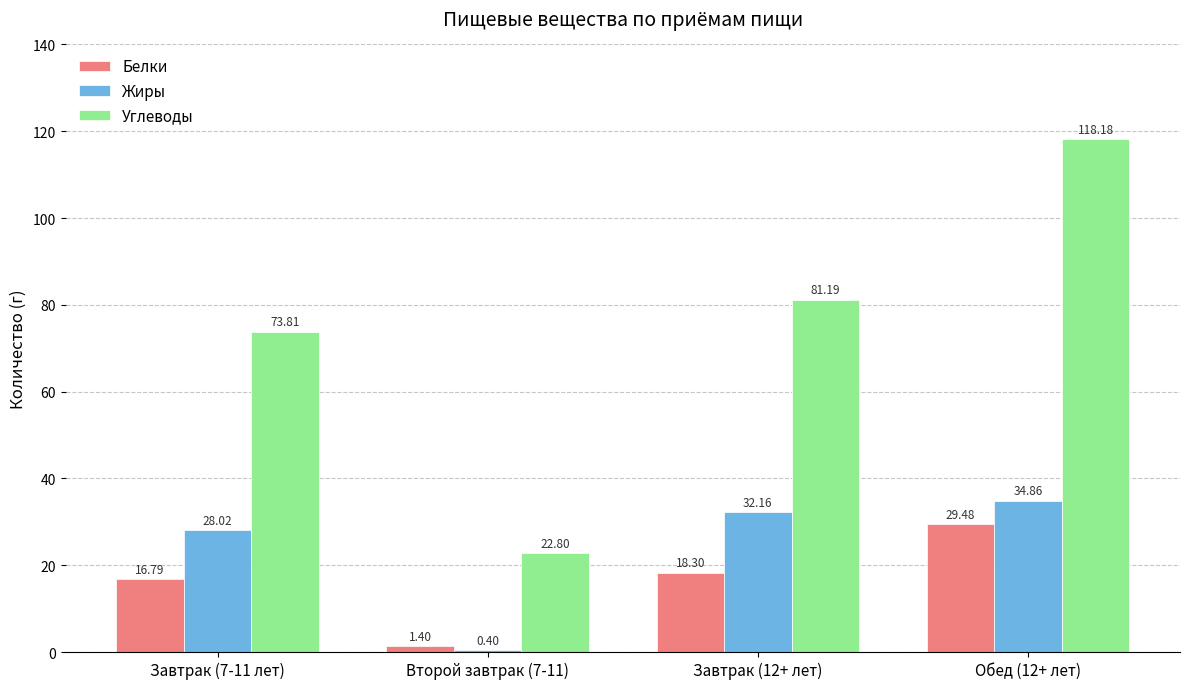

What is the total value across all series at Завтрак (12+ лет)?

131.7